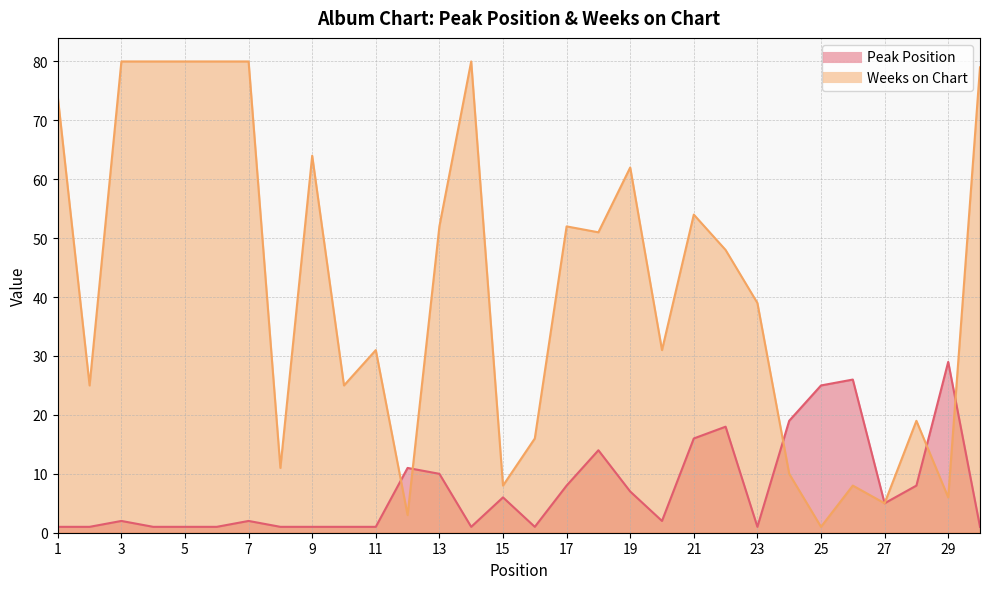

Reading left to right, transcribe all the data shown in this chart.

Peak Position: 1	1	2	1	1	1	2	1	1	1	1	11	10	1	6	1	8	14	7	2	16	18	1	19	25	26	5	8	29	1
Weeks on Chart: 74	25	80	80	80	80	80	11	64	25	31	3	52	80	8	16	52	51	62	31	54	48	39	10	1	8	5	19	6	79